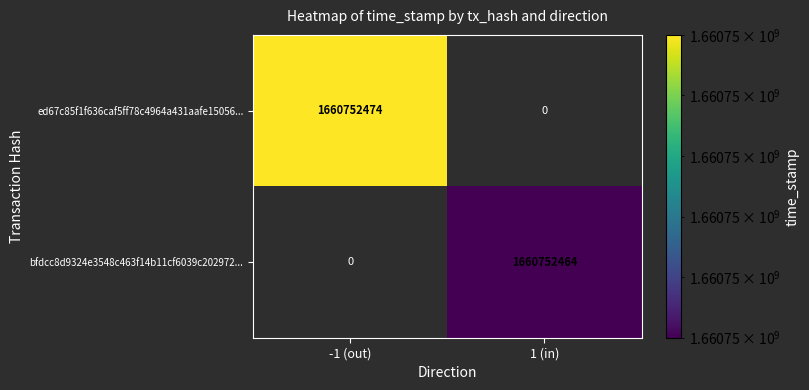

Reading left to right, extract all data points from this chart.

ed67c85f1f636caf5ff78c4964a431aafe15056: direction=-1	time_stamp=1660752474
bfdcc8d9324e3548c463f14b11cf6039c202972: direction=1	time_stamp=1660752464